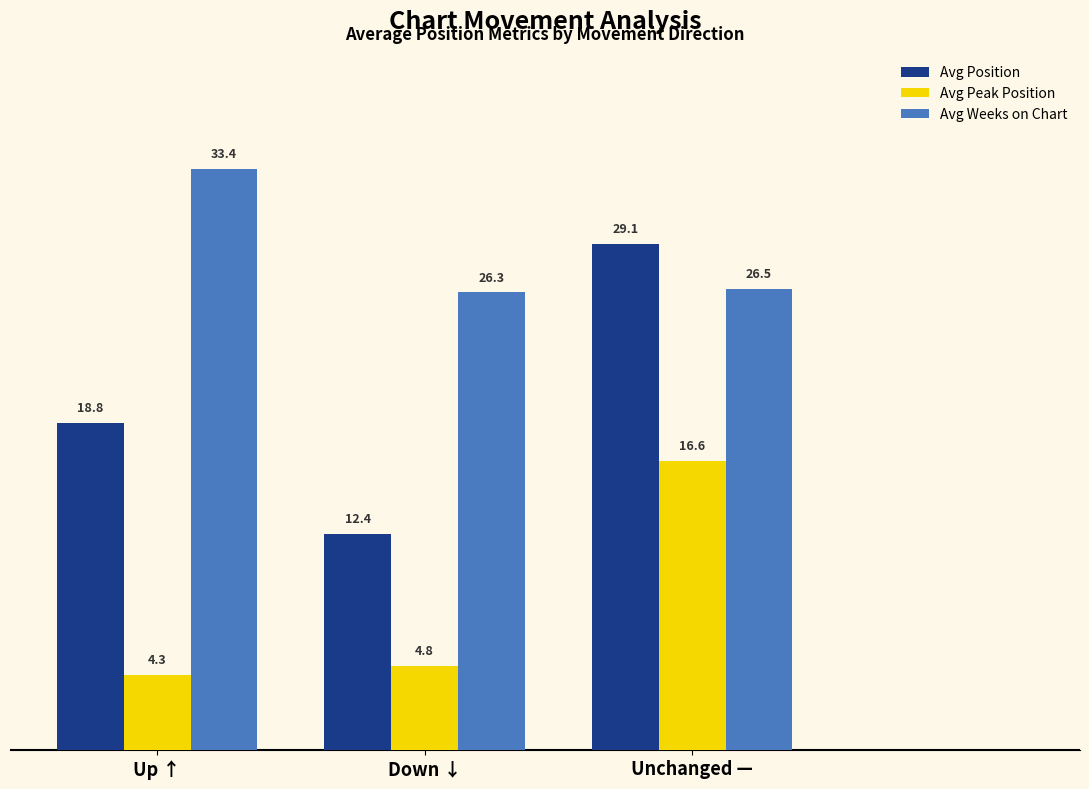

What is the sum of the Avg Peak Position values at Up ↑ and Down ↓?

9.1